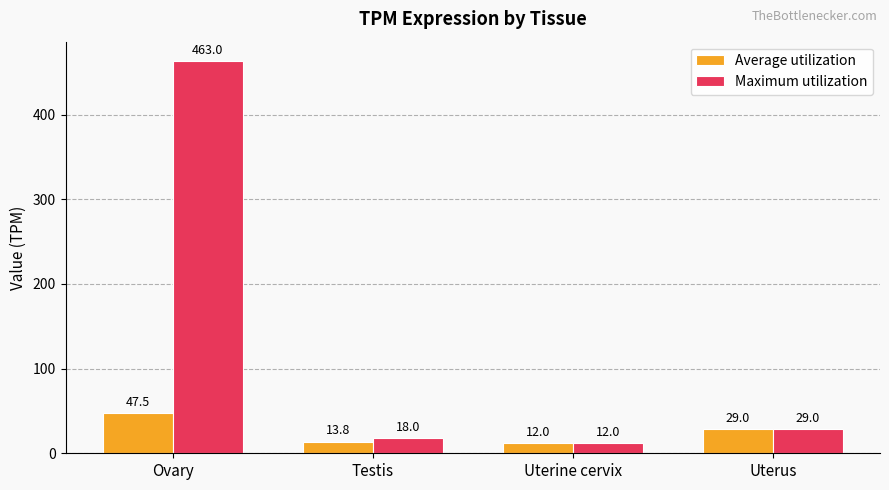

What is the label of the 3rd bar from the right?

Testis